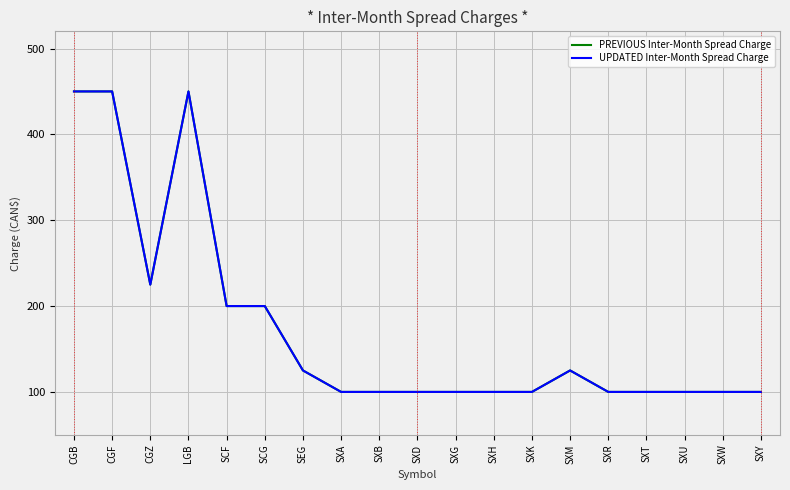

Does the chart have visible grid lines?

Yes